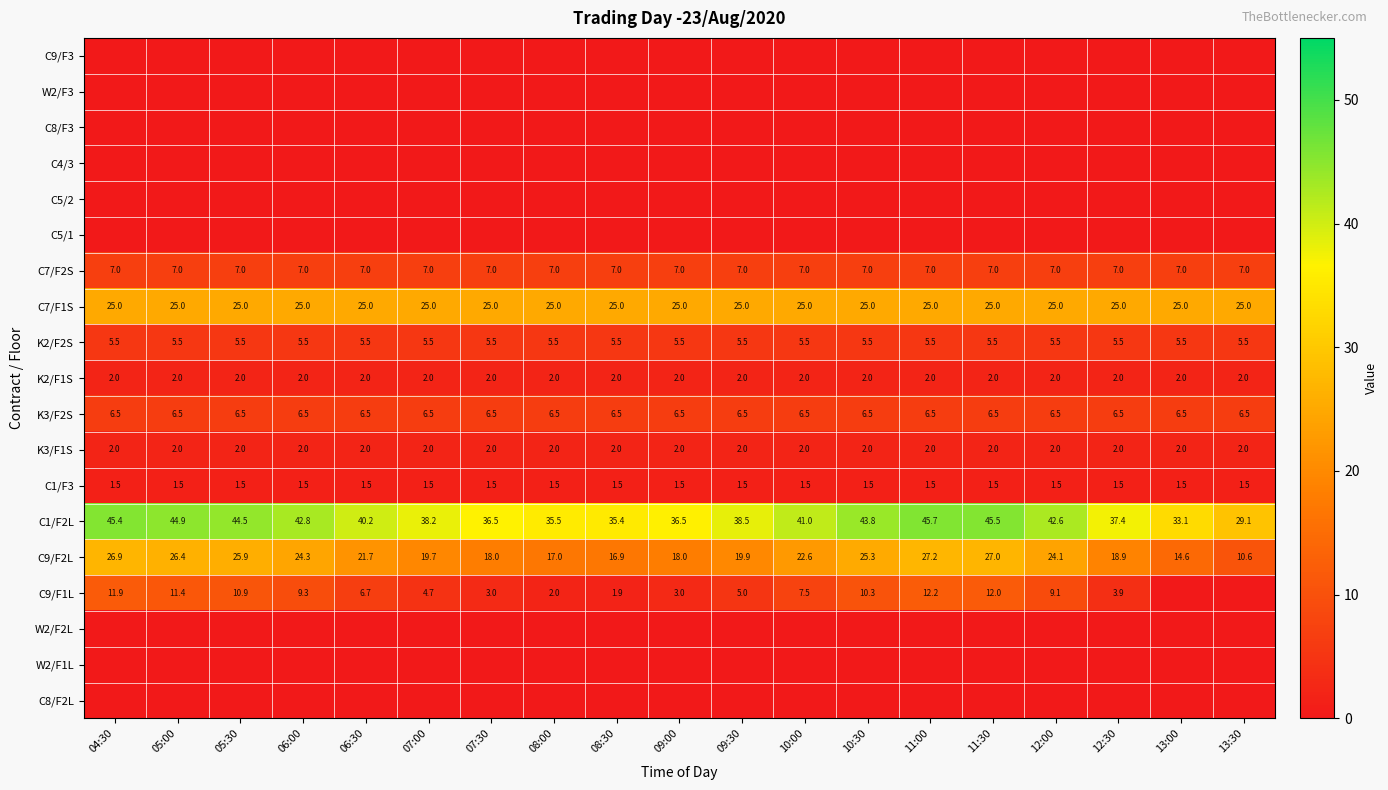

What is the lowest value of the C9/F2L series?

10.6